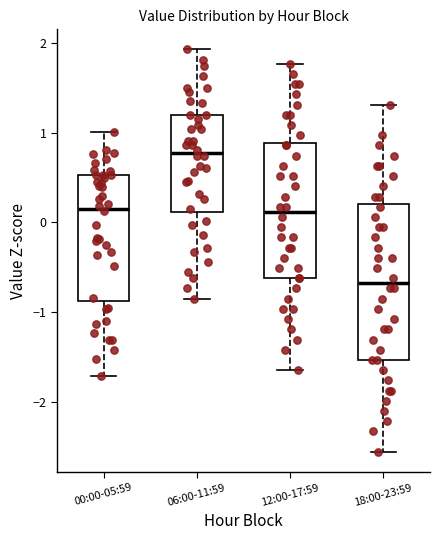

Comparing the boxes themselves (not the whiskers), which one is the tallest?

18:00-23:59